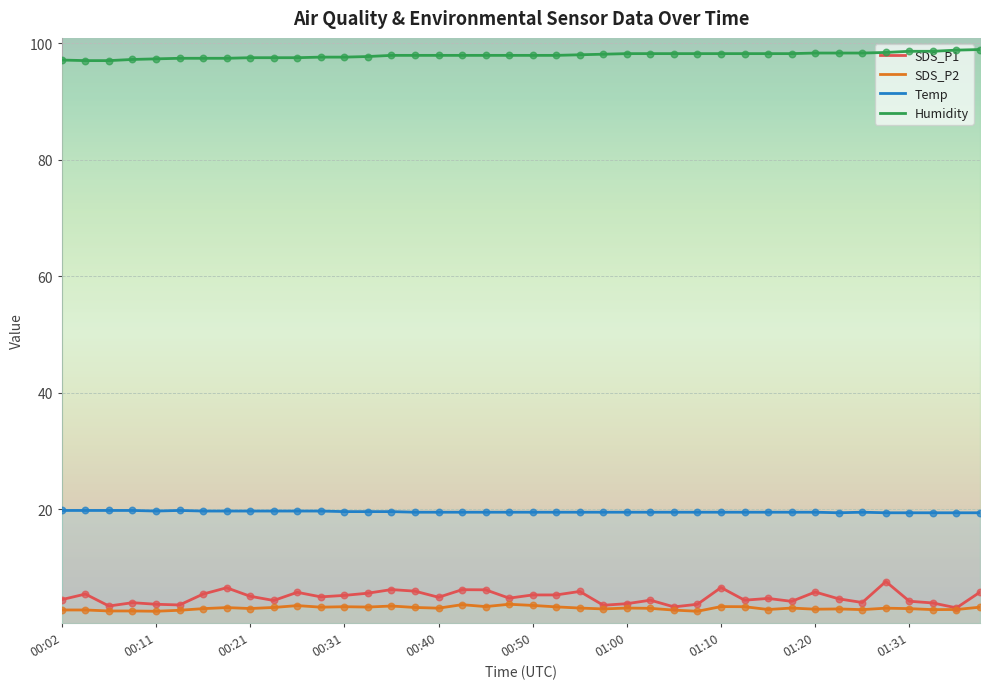

At how many categories does at least one series exceed 78?

40